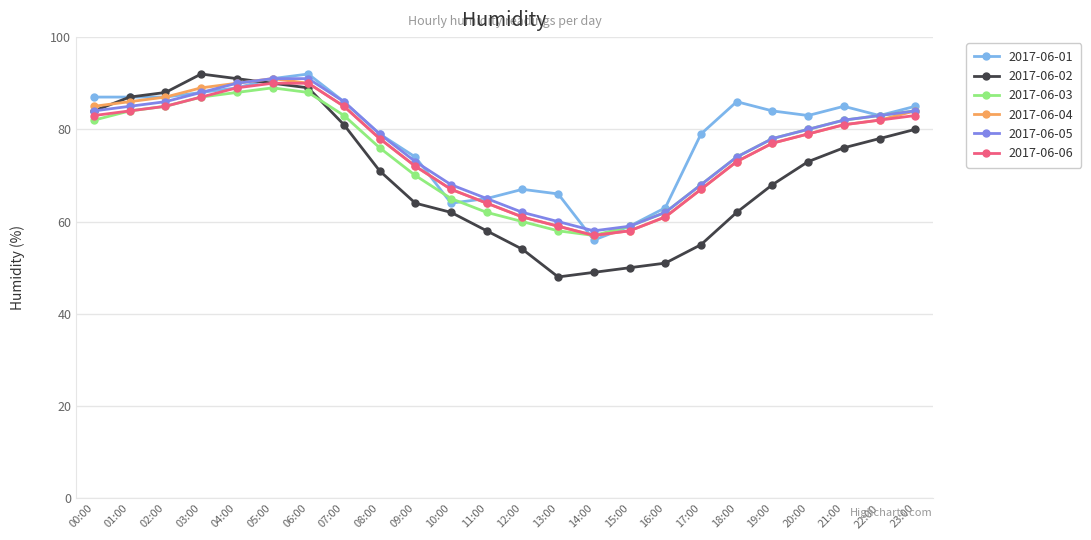

What value does the 2017-06-06 series have at 18:00, to the nearest 5?

75